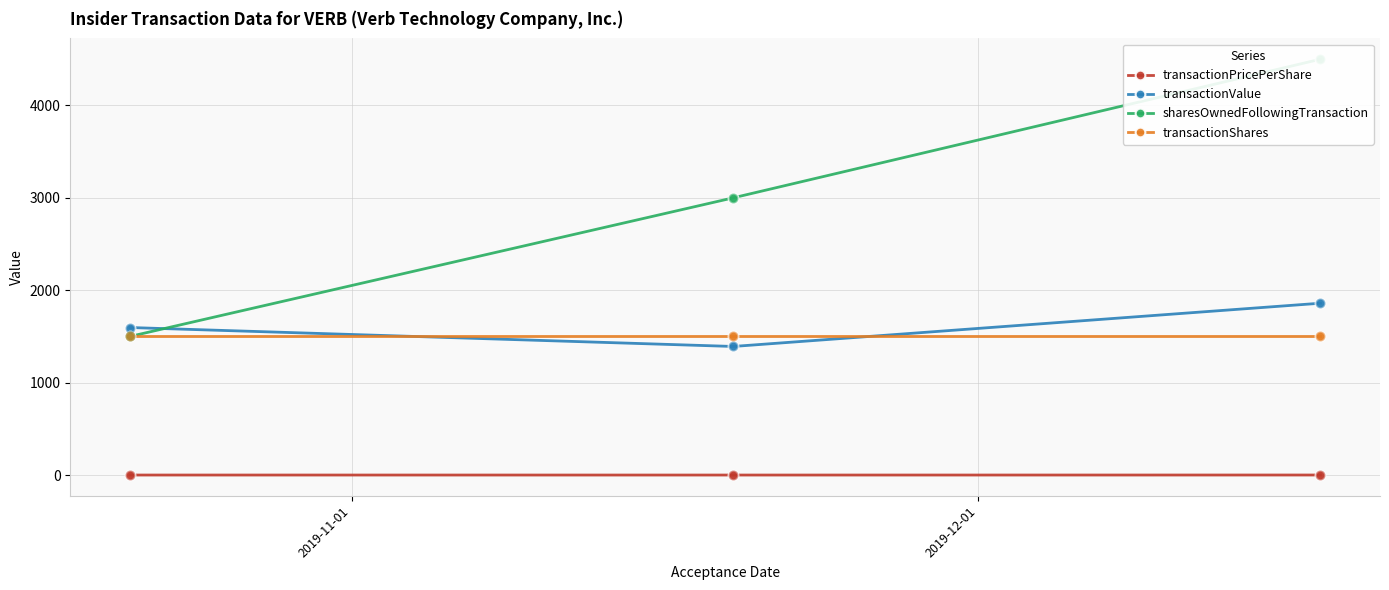

Which series has the largest total across all categories?

sharesOwnedFollowingTransaction